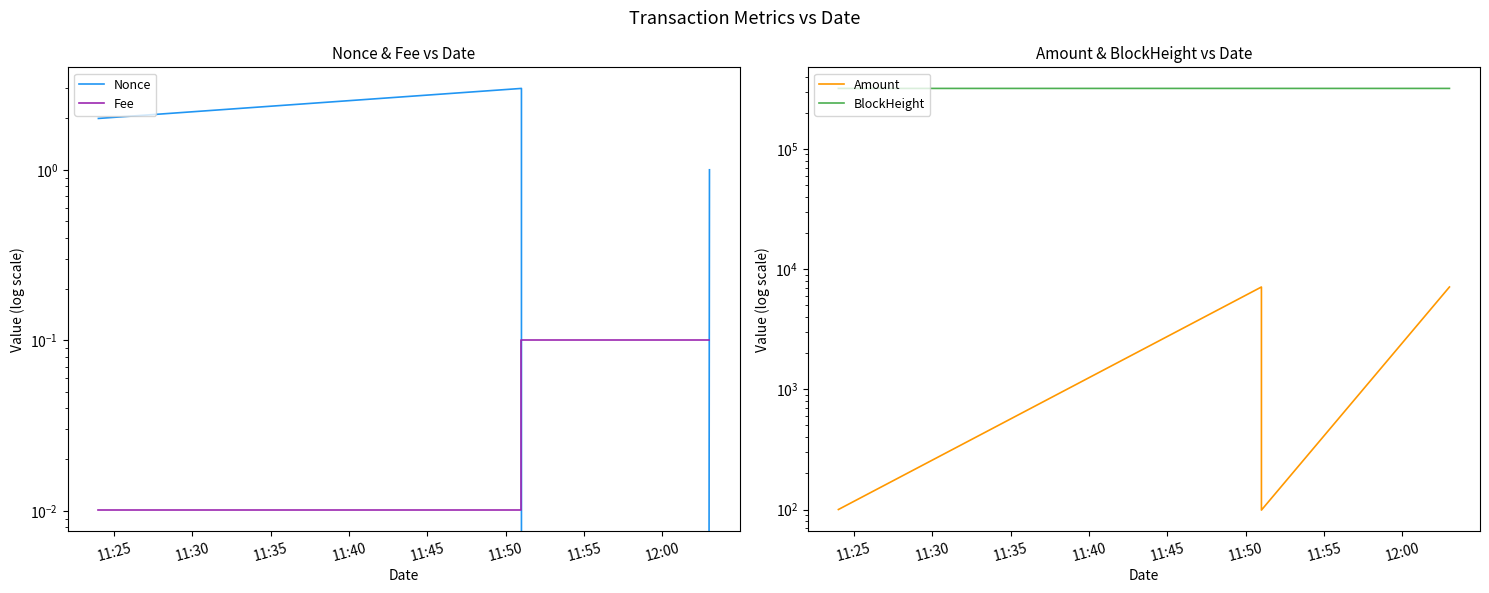

Is this an area chart (filled region under the line)?

No